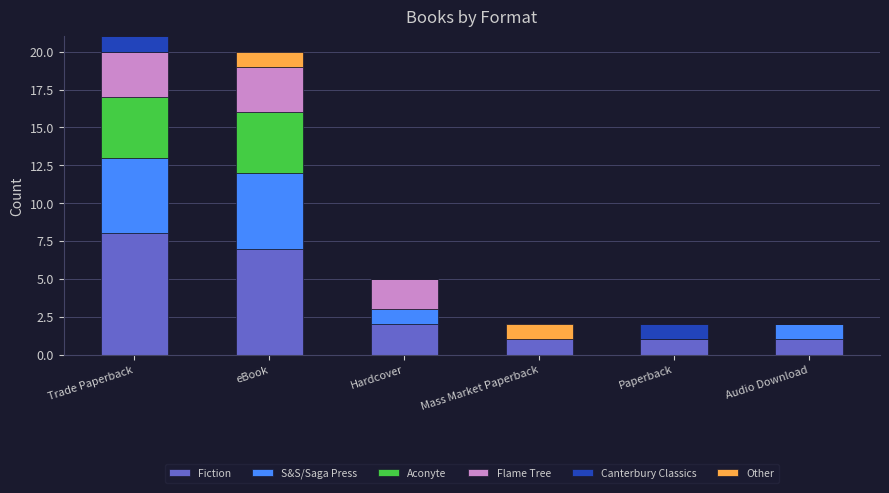

The Fiction series shows 12 at eBook. True or false?

False